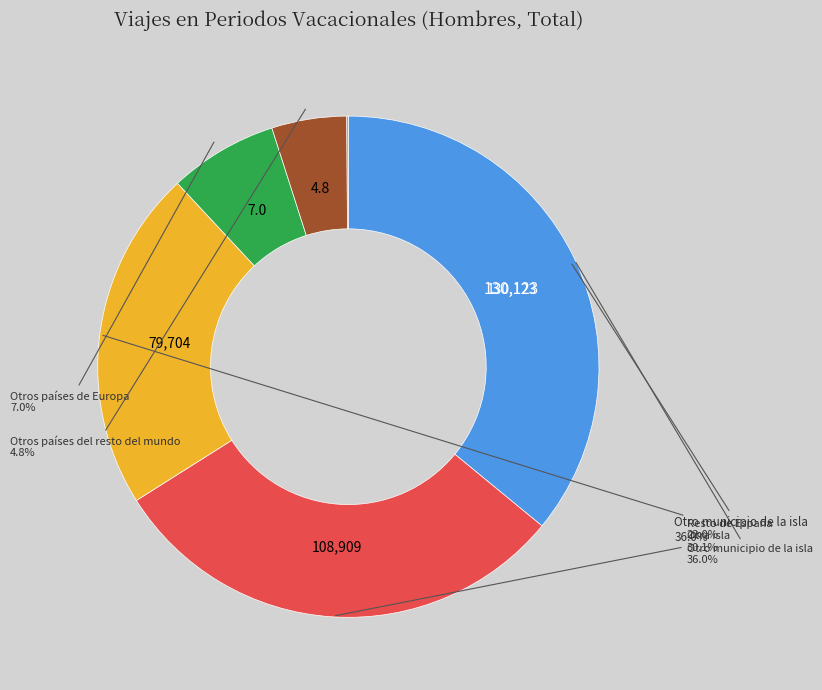

Does any single category account for the majority?

No